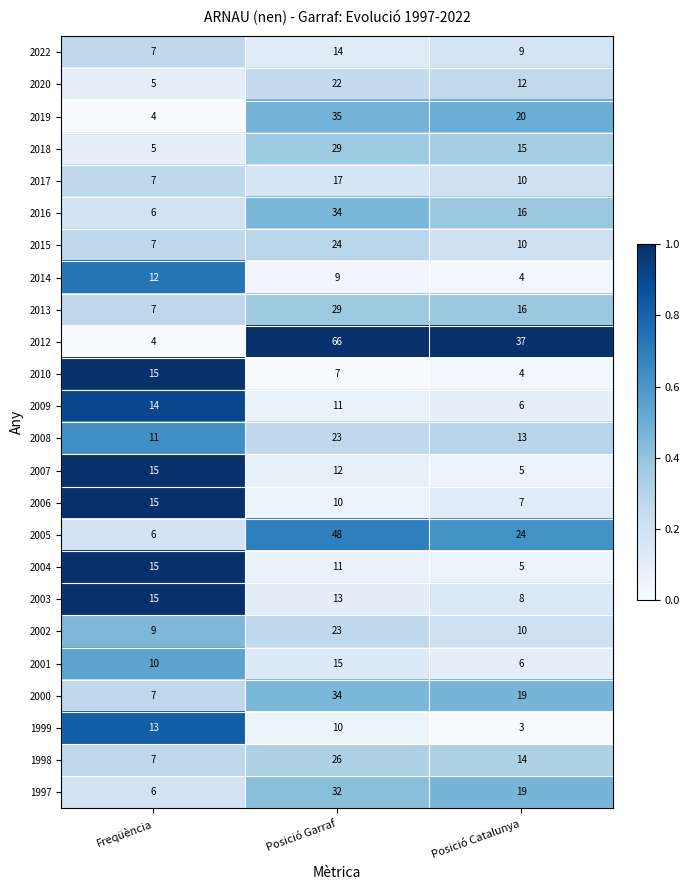

What is the highest value of the 2019 series?

35